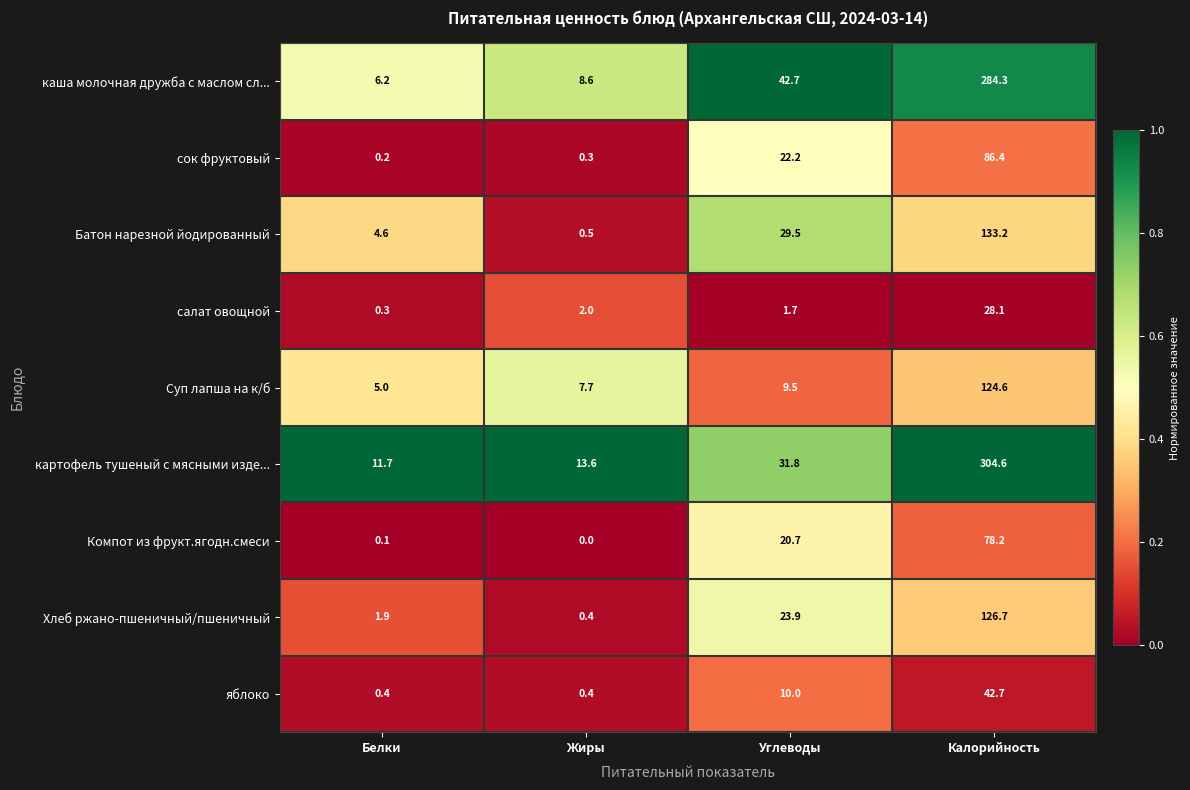

At Калорийность, list the series in order from smallest to largest.

салат овощной, яблоко, Компот из фрукт.ягодн.смеси, сок фруктовый, Суп лапша на к/б, Хлеб ржано-пшеничный/пшеничный, Батон нарезной йодированный, каша молочная дружба с маслом сл..., картофель тушеный с мясными изде...